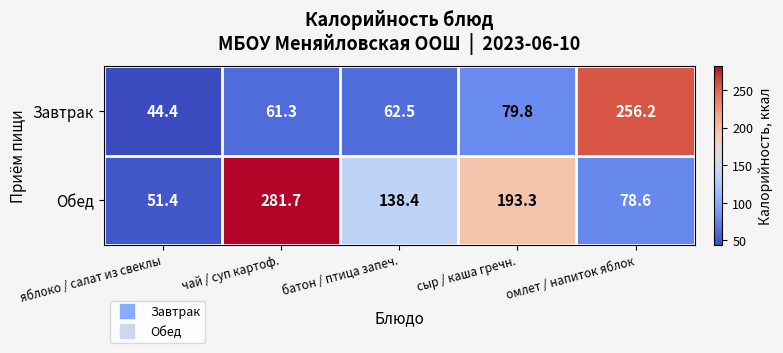

What is the total value across all series at яблоко / салат из свеклы?

95.8